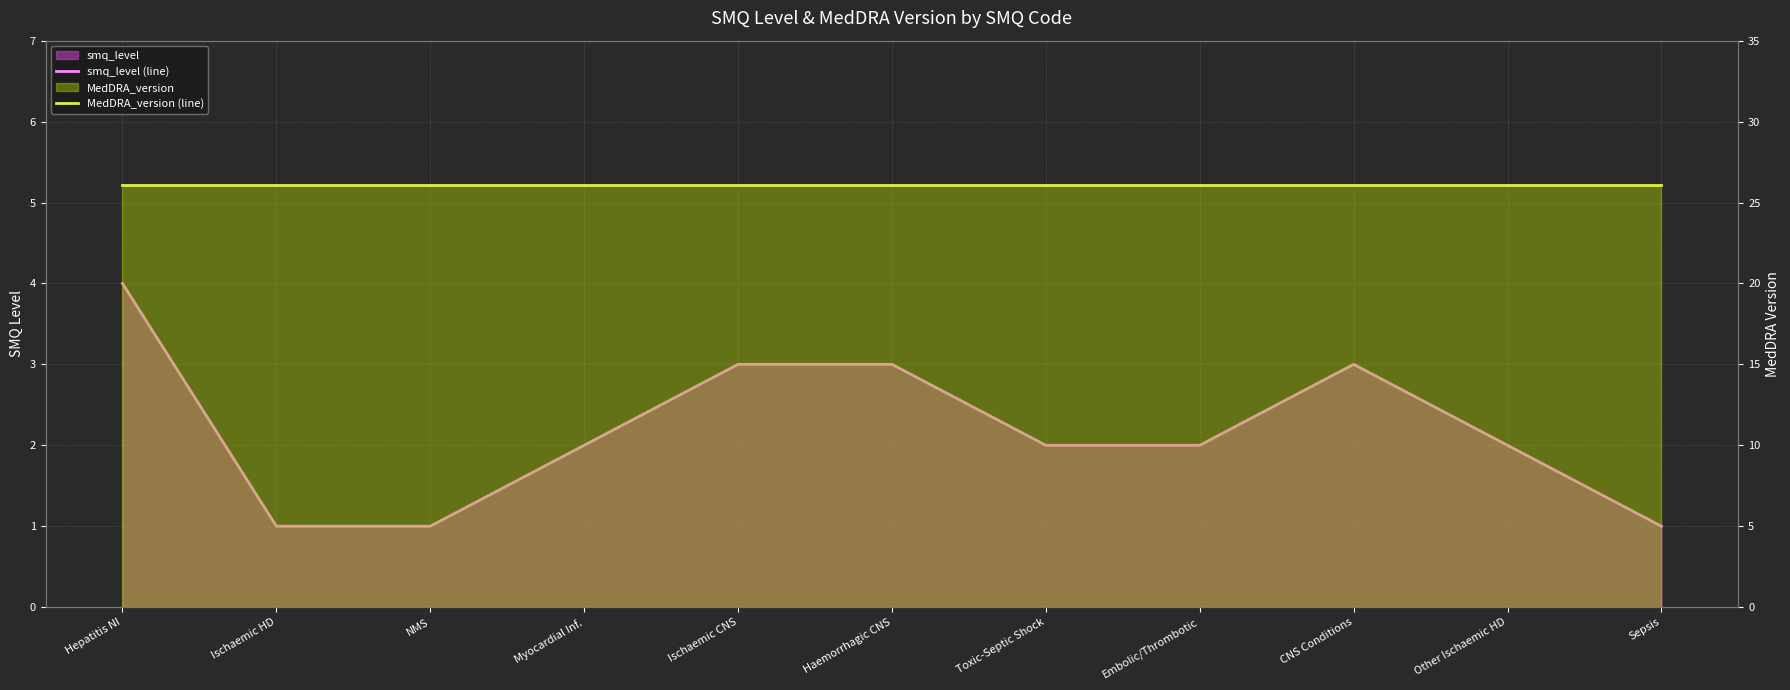

What is the minimum value for MedDRA_version (line)?

26.1